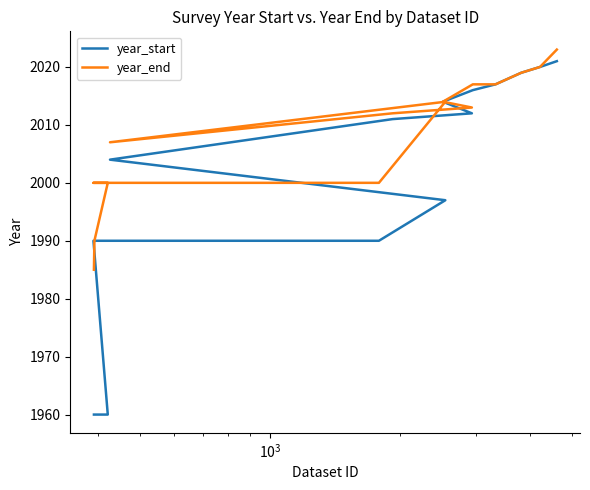

Is the value of year_end at 7 greater than the value of year_start at 9?

No